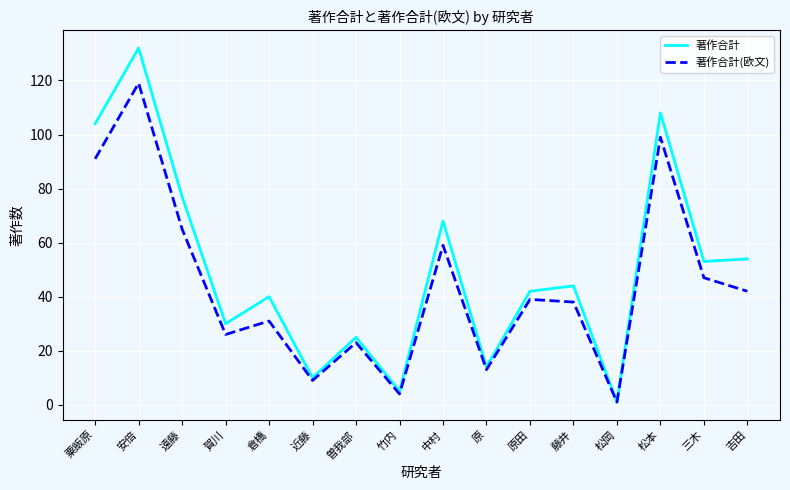

Rank the series at 粟飯原 from lowest to highest value.

著作合計(欧文), 著作合計